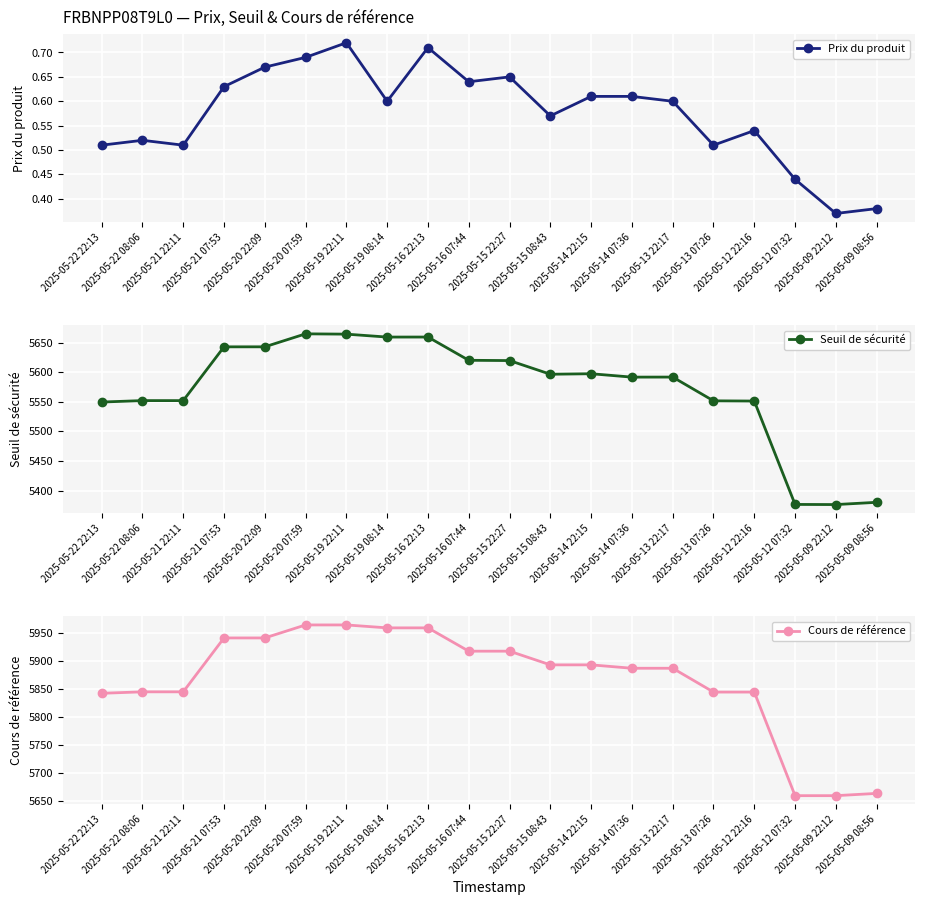

How many distinct data groups are displayed?

3